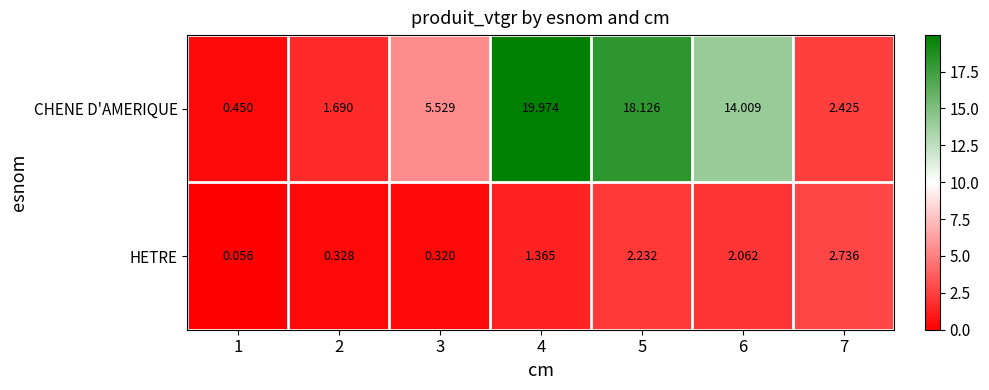

Rank the series at 3 from highest to lowest value.

CHENE D'AMERIQUE, HETRE